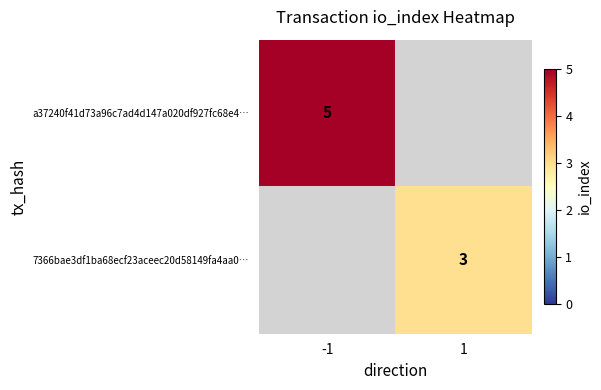

Is the value of a37240f41d73a96c7ad4d147a020df927fc68e4… at -1 greater than the value of 7366bae3df1ba68ecf23aceec20d58149fa4aa0… at 1?

Yes